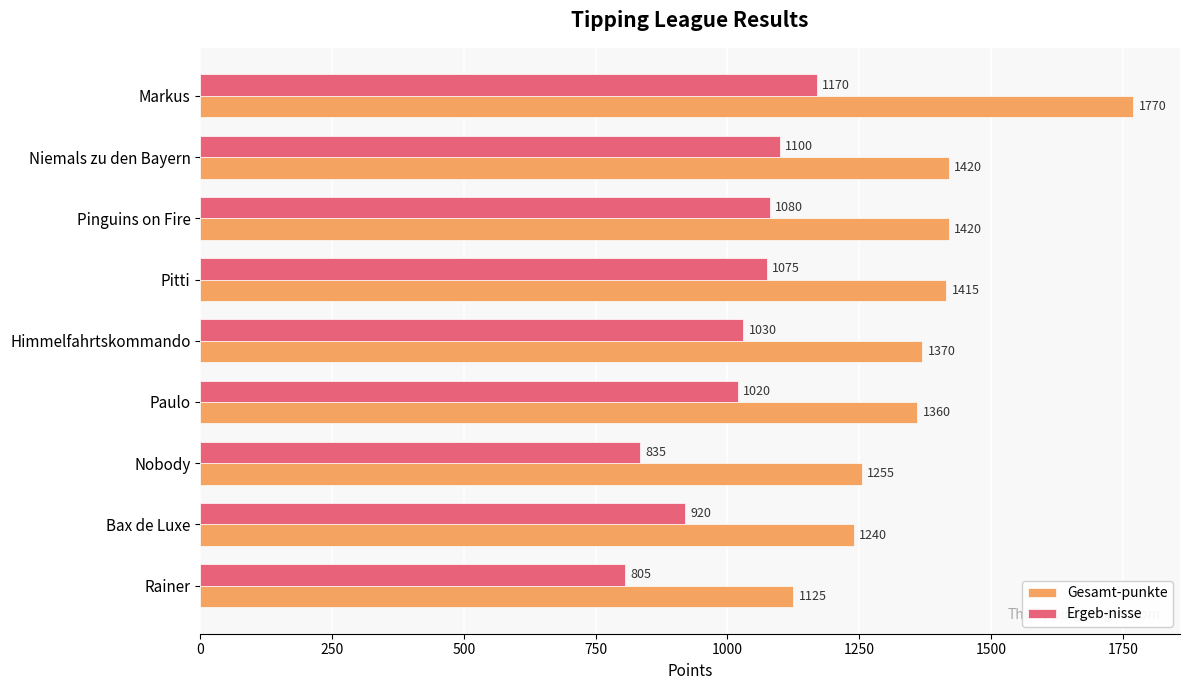

Count the number of categories in the chart.

9